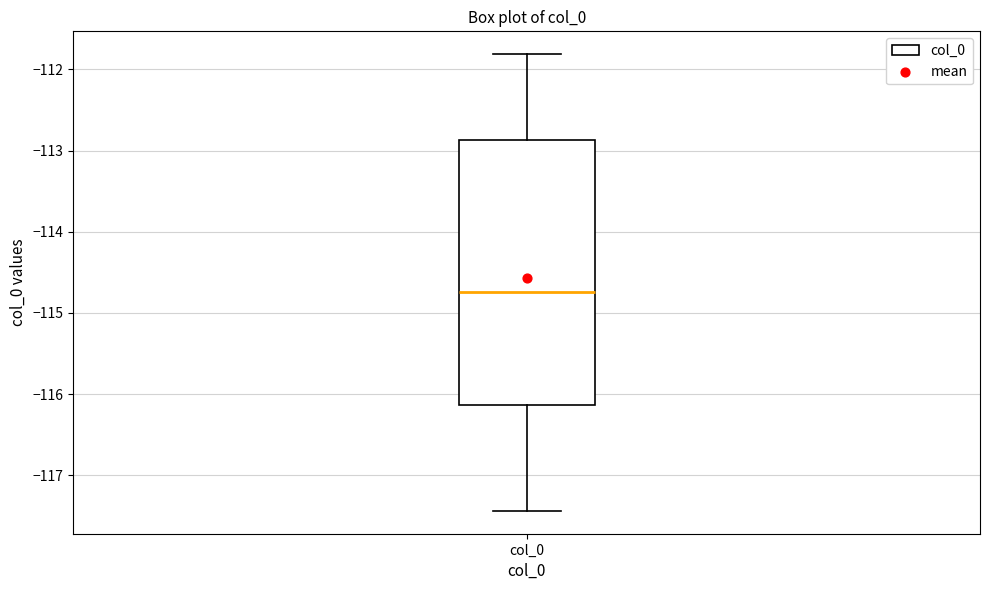

Transcribe this box plot: give where the median line is, the range the box spans, and where the two whiskers end, as read against the y-axis. The values are not printed on the chart, so give them approximately, as read against the axis.

median -114.7, box -116.1 to -112.9, whiskers -117.4 to -111.8